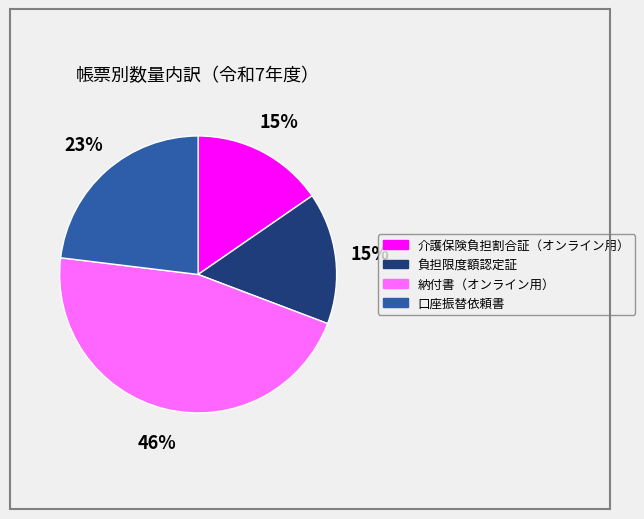

How many segments does this pie chart have?

4